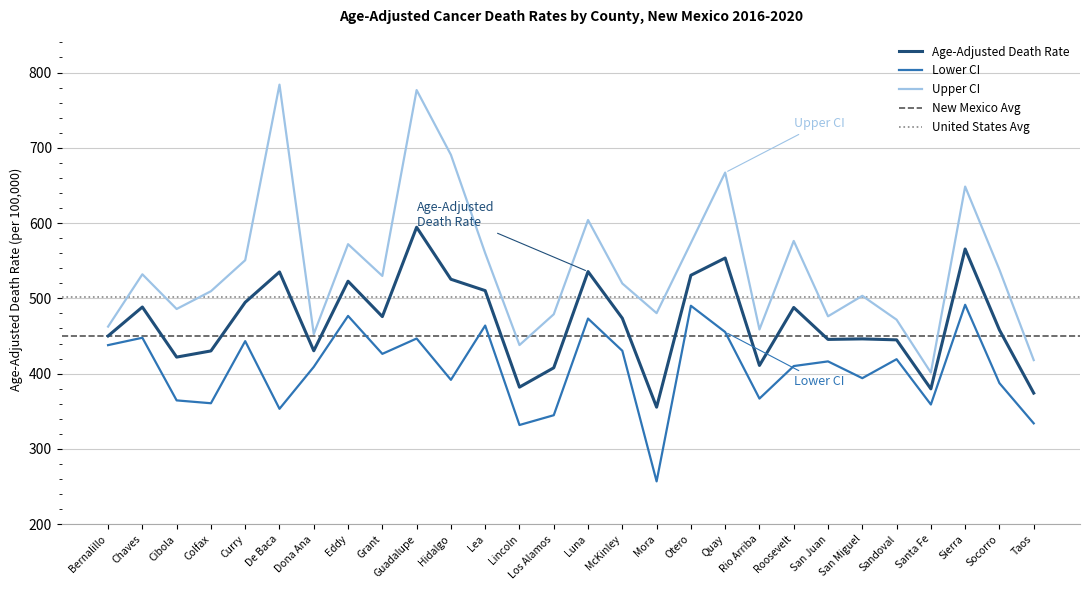

Which category has the highest value in the Age-Adjusted Death Rate series?

Guadalupe